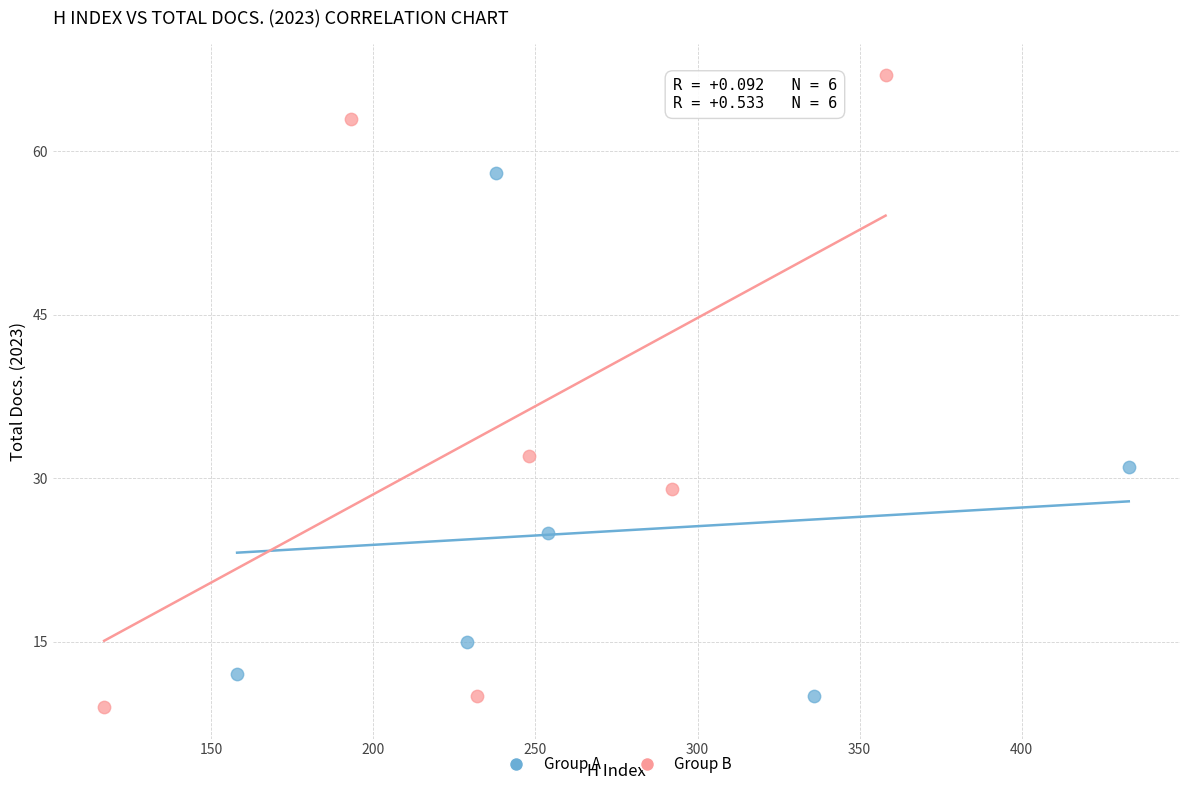

Which series has the largest Y range (max minus min)?

Group B